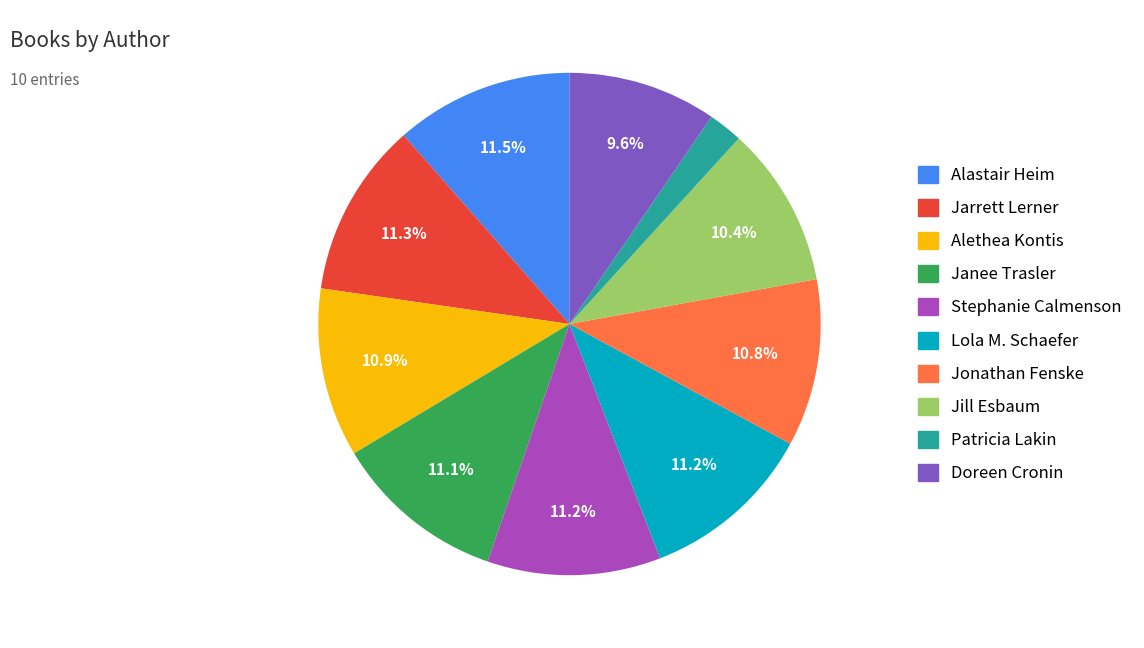

Is there any slice that represents more than half of the pie?

No